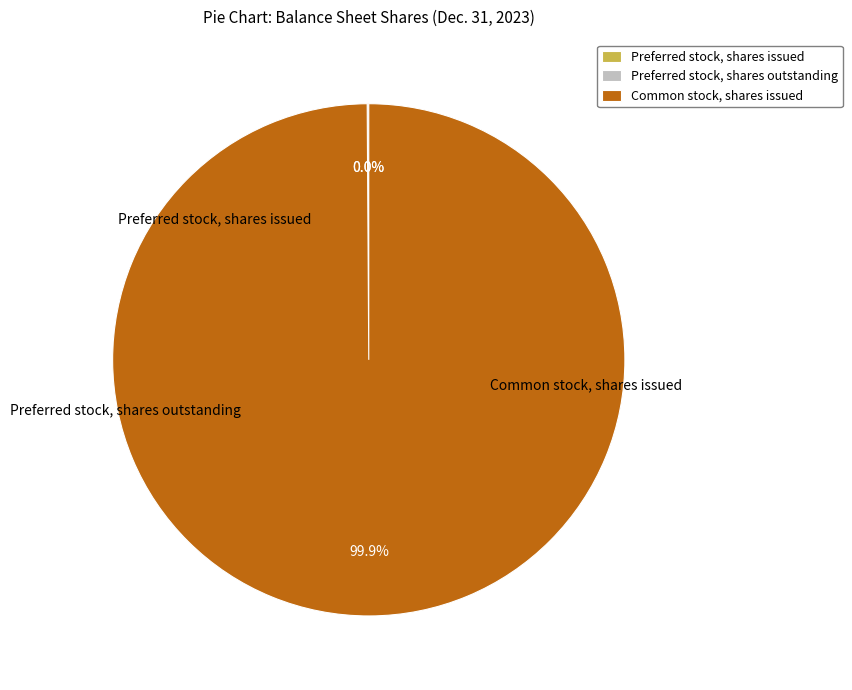

True or false: Common stock, shares issued accounts for 93% of the total.

False